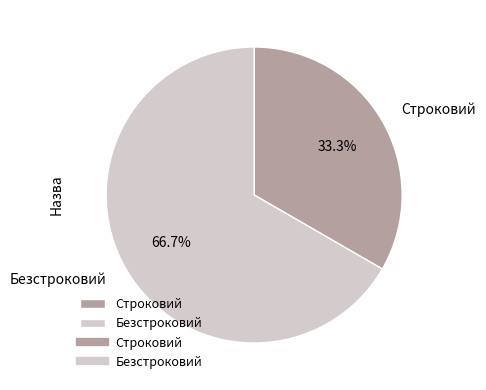

How many segments does this pie chart have?

2